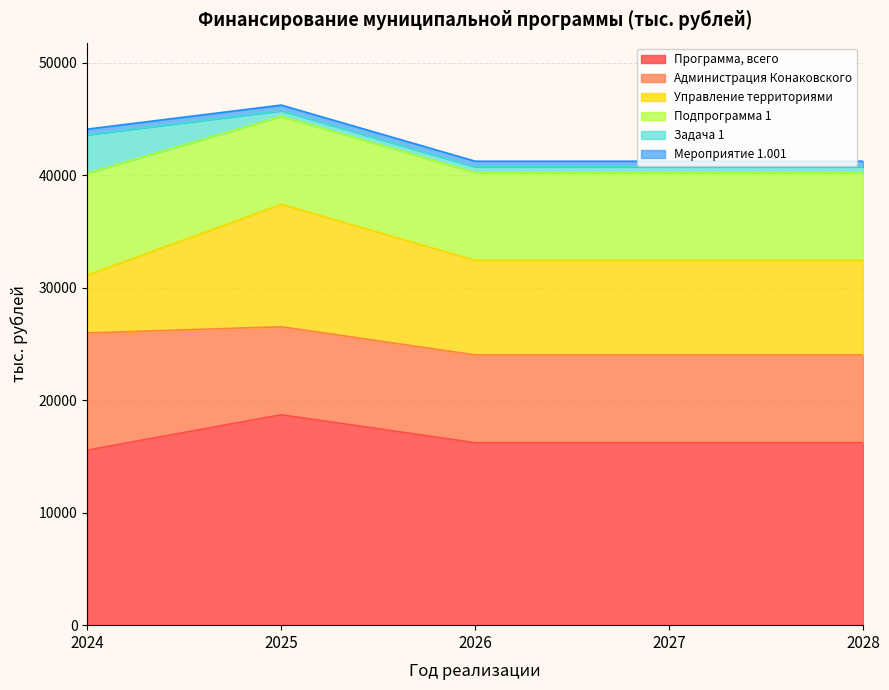

In Управление территориями, how many points are higher than both neighbors (excluding endpoints)?

1